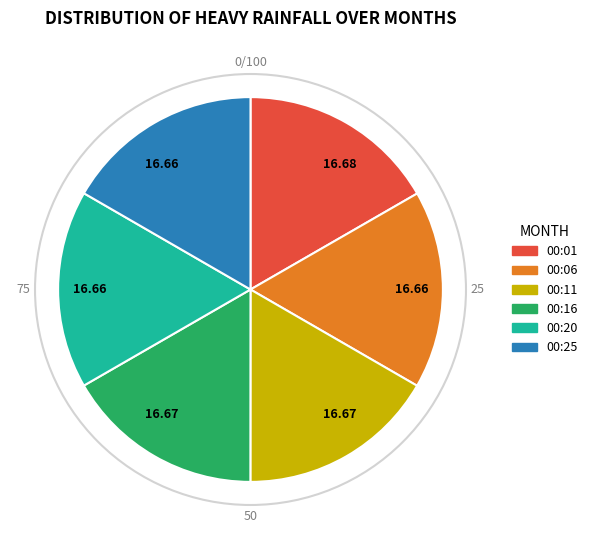

Do 00:25 and 00:06 together represent more than half of the pie?

No